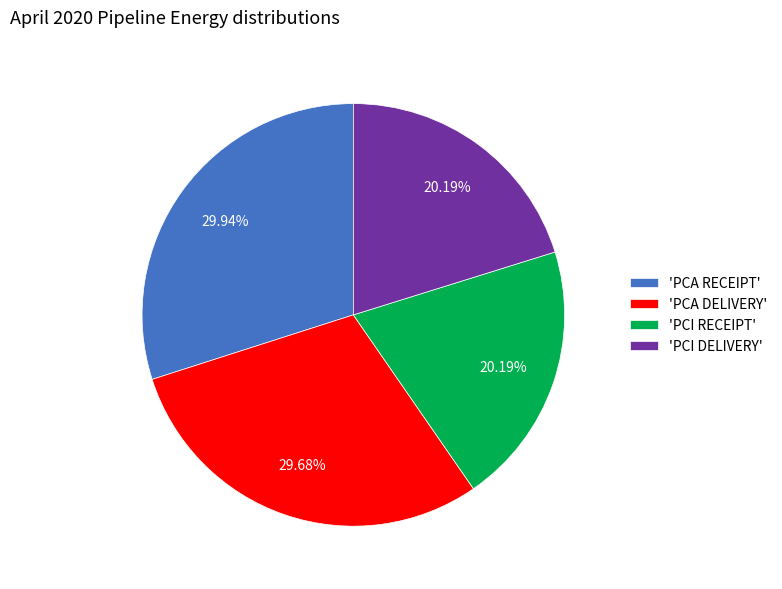

Does any single category account for the majority?

No